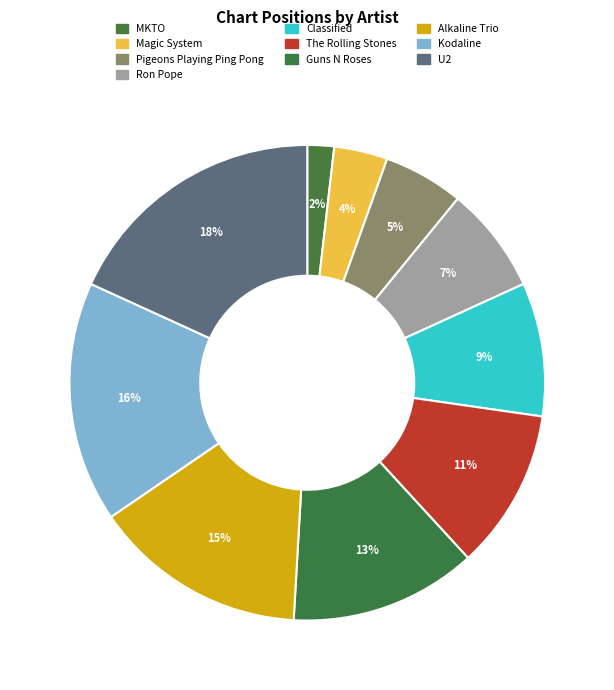

How many slices are in this pie chart?

10